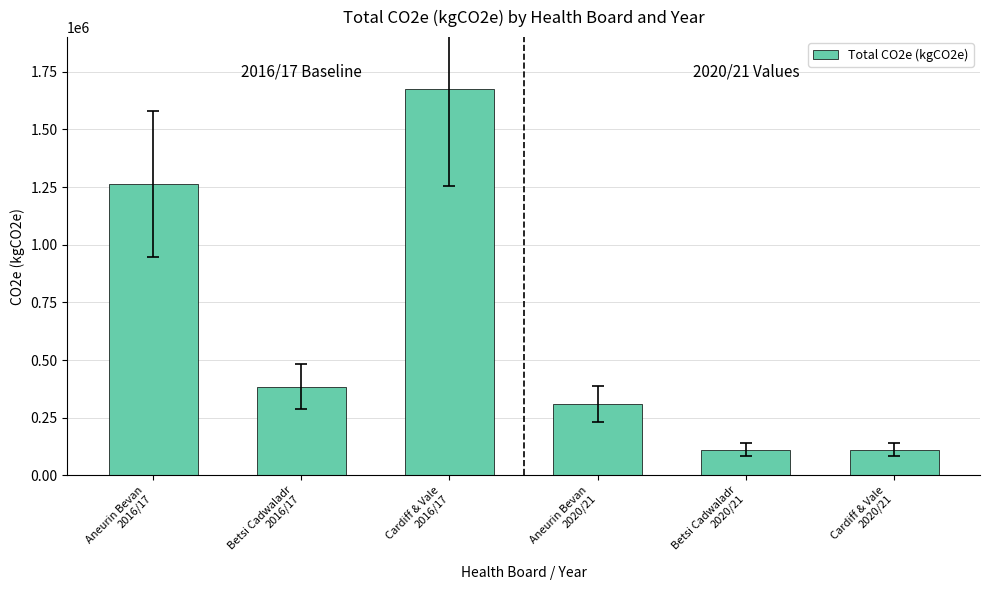

What is the label of the 4th bar from the right?

Cardiff & Vale
2016/17